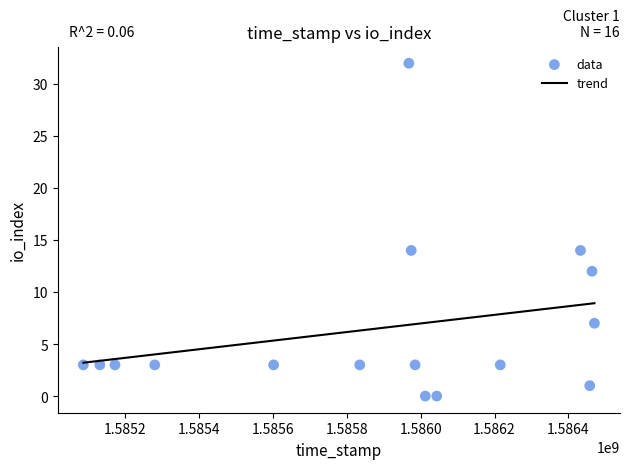

What is the range of X values (max minus min)?

1383768